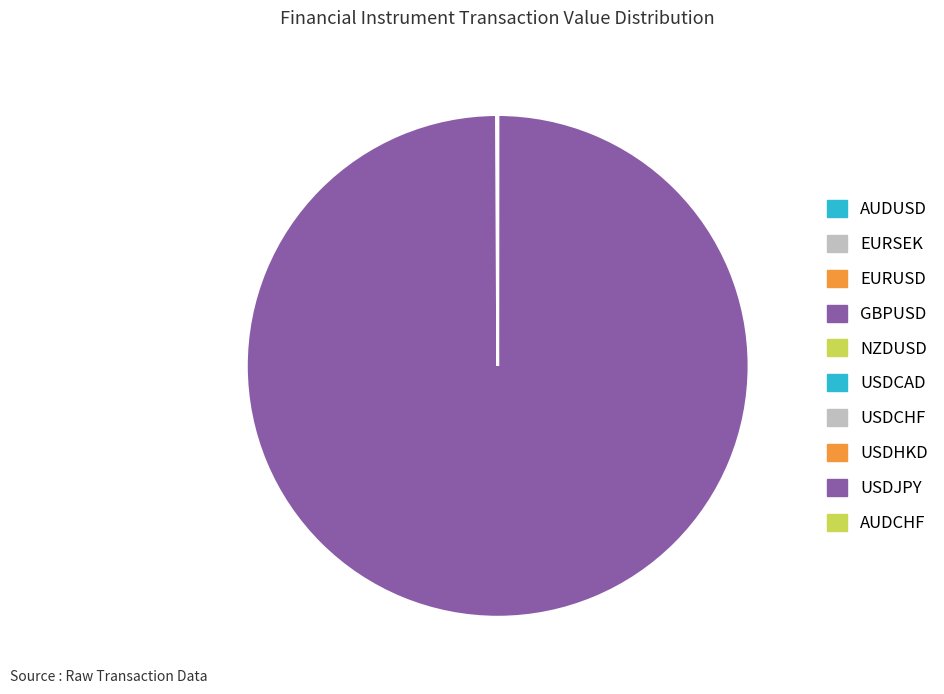

What is the change in value from NZDUSD to USDCHF?

+16319.6